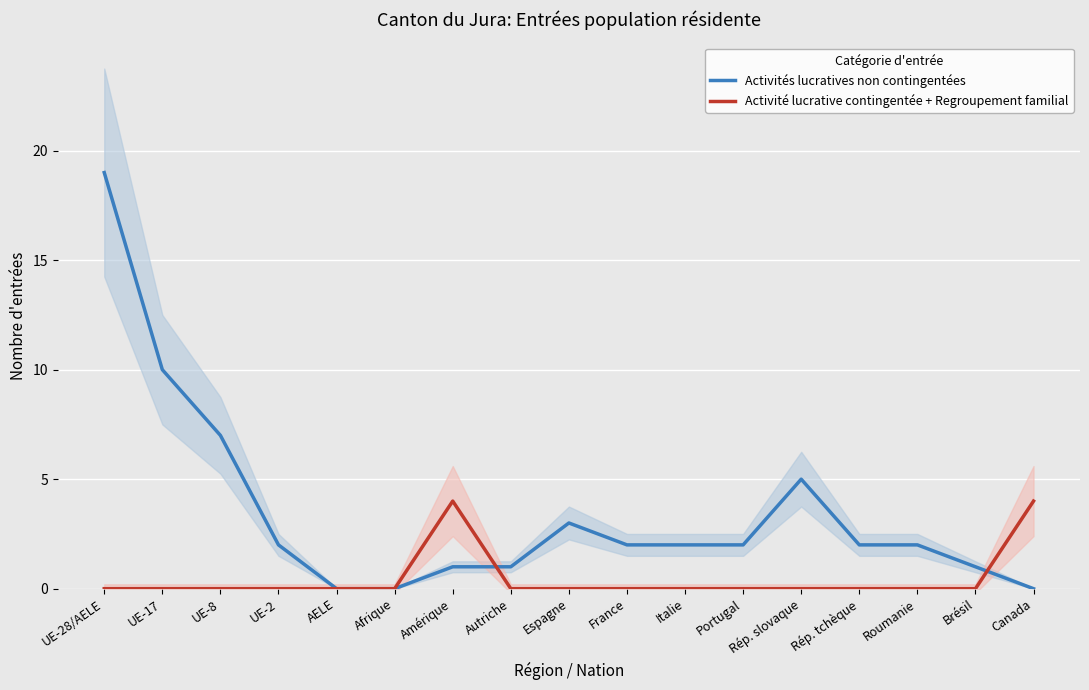

Which category has the highest value in the Activité lucrative contingentée + Regroupement familial series?

Amérique